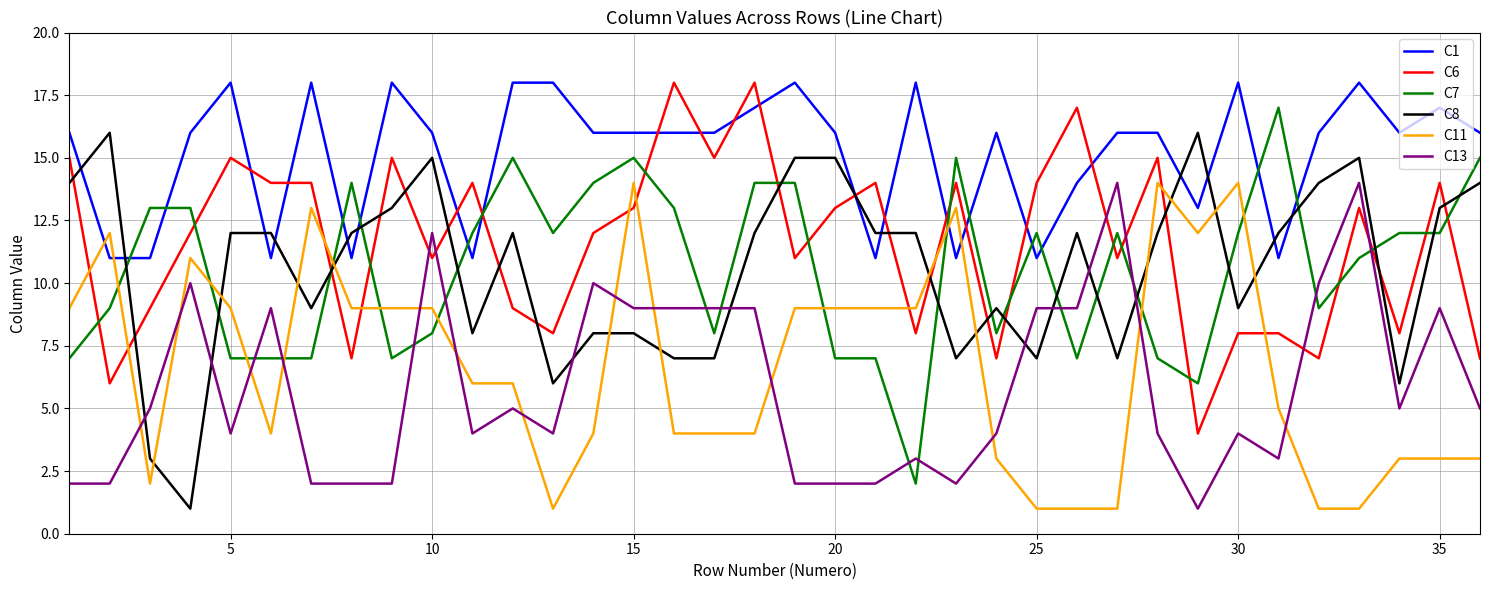

Which series has the largest total across all categories?

C1